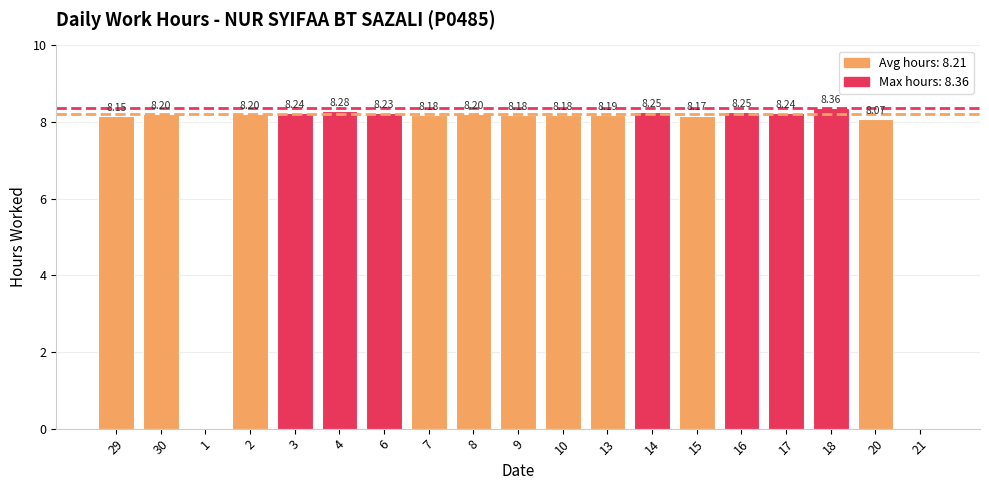

What is the sum of all values?

139.6